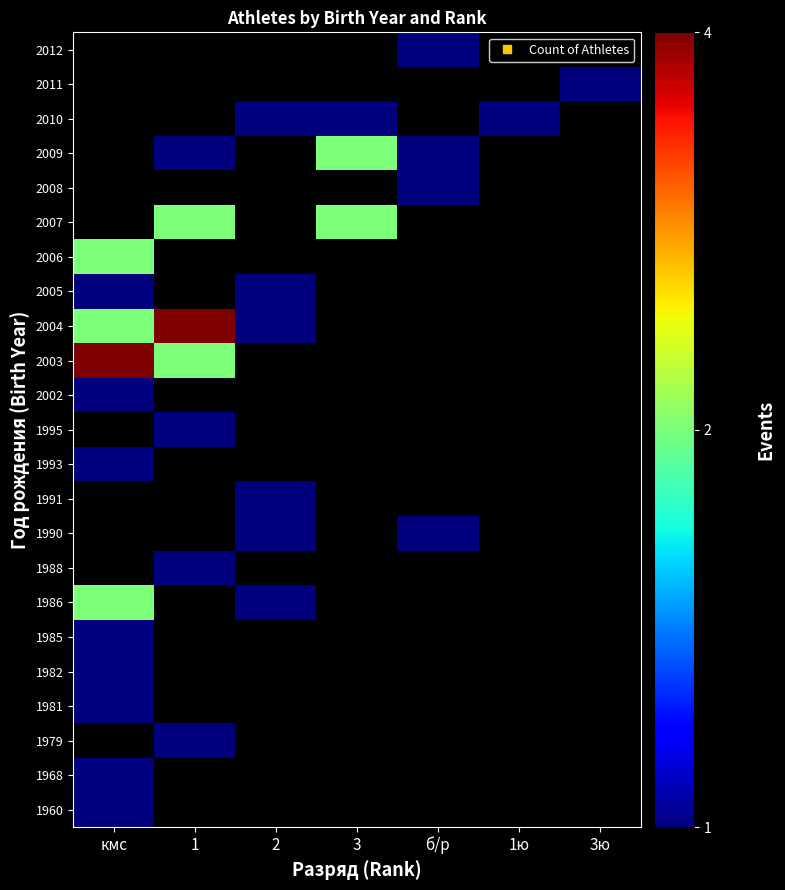

Reading left to right, extract all data points from this chart.

1960: кмс=1	1=0	2=0	3=0	б/р=0	1ю=0	3ю=0
1968: кмс=1	1=0	2=0	3=0	б/р=0	1ю=0	3ю=0
1979: кмс=0	1=1	2=0	3=0	б/р=0	1ю=0	3ю=0
1981: кмс=1	1=0	2=0	3=0	б/р=0	1ю=0	3ю=0
1982: кмс=1	1=0	2=0	3=0	б/р=0	1ю=0	3ю=0
1985: кмс=1	1=0	2=0	3=0	б/р=0	1ю=0	3ю=0
1986: кмс=2	1=0	2=1	3=0	б/р=0	1ю=0	3ю=0
1988: кмс=0	1=1	2=0	3=0	б/р=0	1ю=0	3ю=0
1990: кмс=0	1=0	2=1	3=0	б/р=1	1ю=0	3ю=0
1991: кмс=0	1=0	2=1	3=0	б/р=0	1ю=0	3ю=0
1993: кмс=1	1=0	2=0	3=0	б/р=0	1ю=0	3ю=0
1995: кмс=0	1=1	2=0	3=0	б/р=0	1ю=0	3ю=0
2002: кмс=1	1=0	2=0	3=0	б/р=0	1ю=0	3ю=0
2003: кмс=4	1=2	2=0	3=0	б/р=0	1ю=0	3ю=0
2004: кмс=2	1=4	2=1	3=0	б/р=0	1ю=0	3ю=0
2005: кмс=1	1=0	2=1	3=0	б/р=0	1ю=0	3ю=0
2006: кмс=2	1=0	2=0	3=0	б/р=0	1ю=0	3ю=0
2007: кмс=0	1=2	2=0	3=2	б/р=0	1ю=0	3ю=0
2008: кмс=0	1=0	2=0	3=0	б/р=1	1ю=0	3ю=0
2009: кмс=0	1=1	2=0	3=2	б/р=1	1ю=0	3ю=0
2010: кмс=0	1=0	2=1	3=1	б/р=0	1ю=1	3ю=0
2011: кмс=0	1=0	2=0	3=0	б/р=0	1ю=0	3ю=1
2012: кмс=0	1=0	2=0	3=0	б/р=1	1ю=0	3ю=0